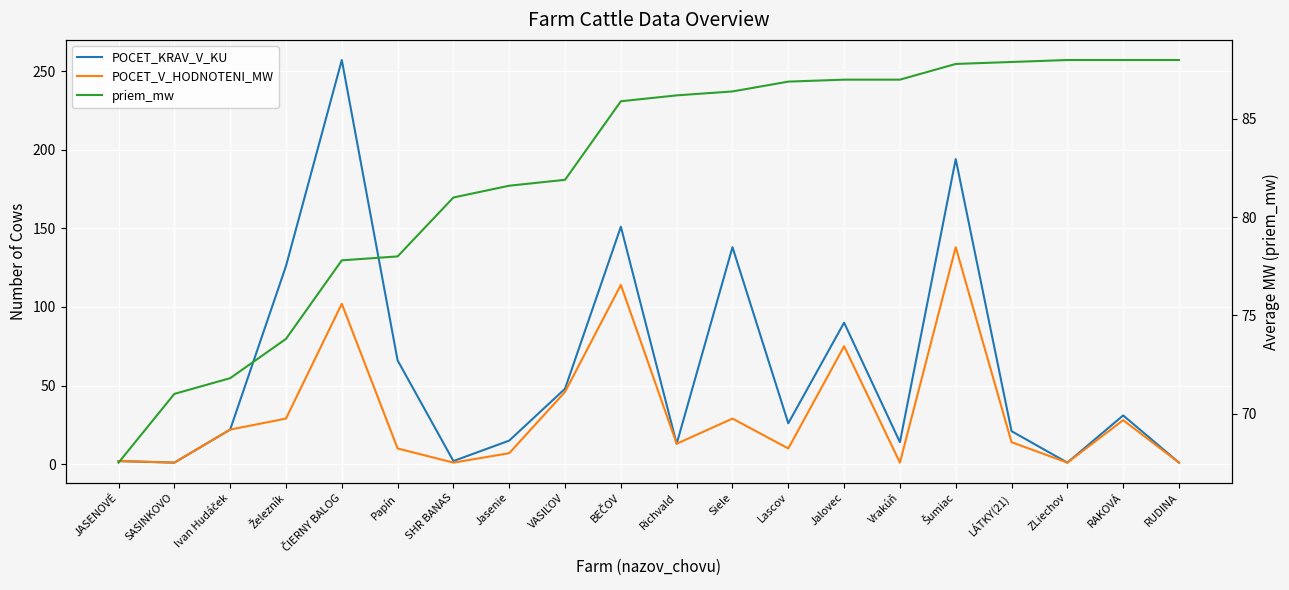

How many intersections are there between priem_mw and POCET_V_HODNOTENI_MW?

6